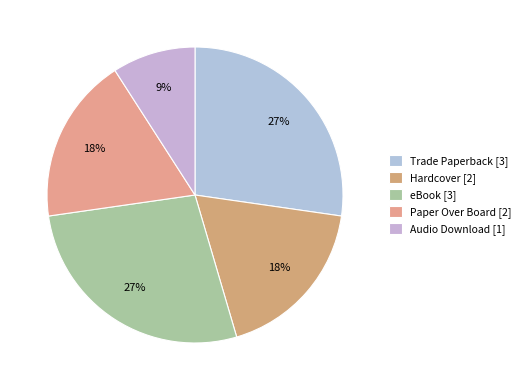

Count the number of slices in the pie.

5